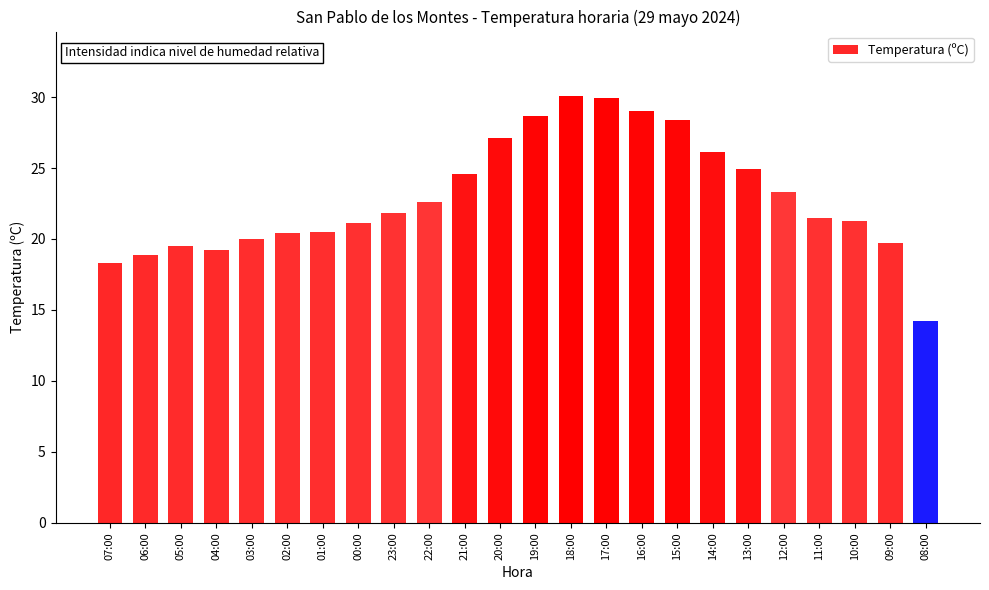

How many categories are shown in the chart?

24